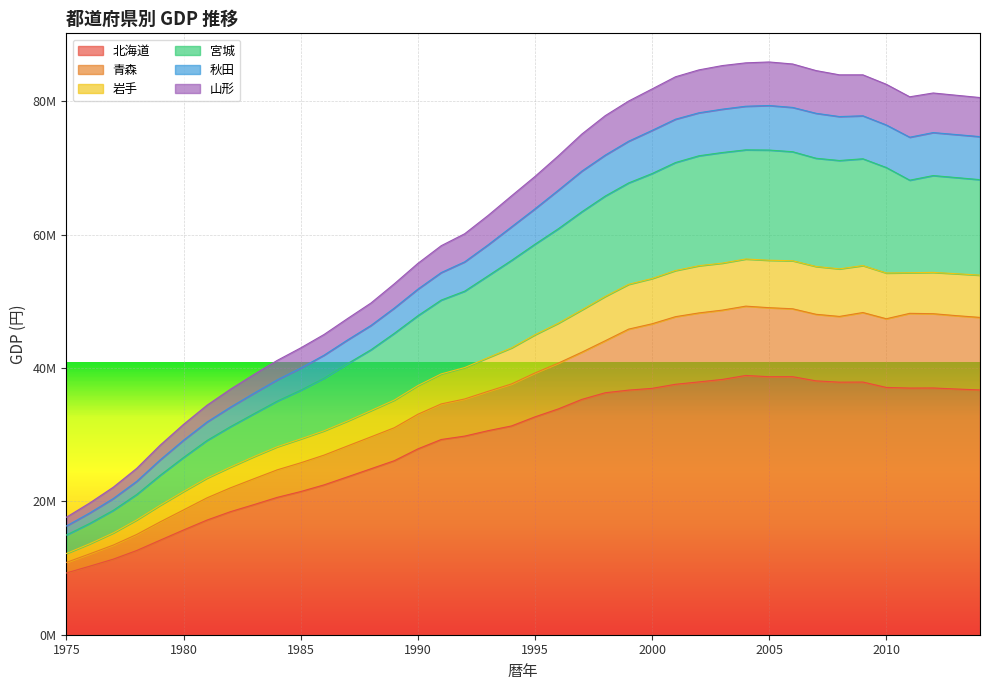

What are all the series names shown in the legend?

北海道, 青森, 岩手, 宮城, 秋田, 山形